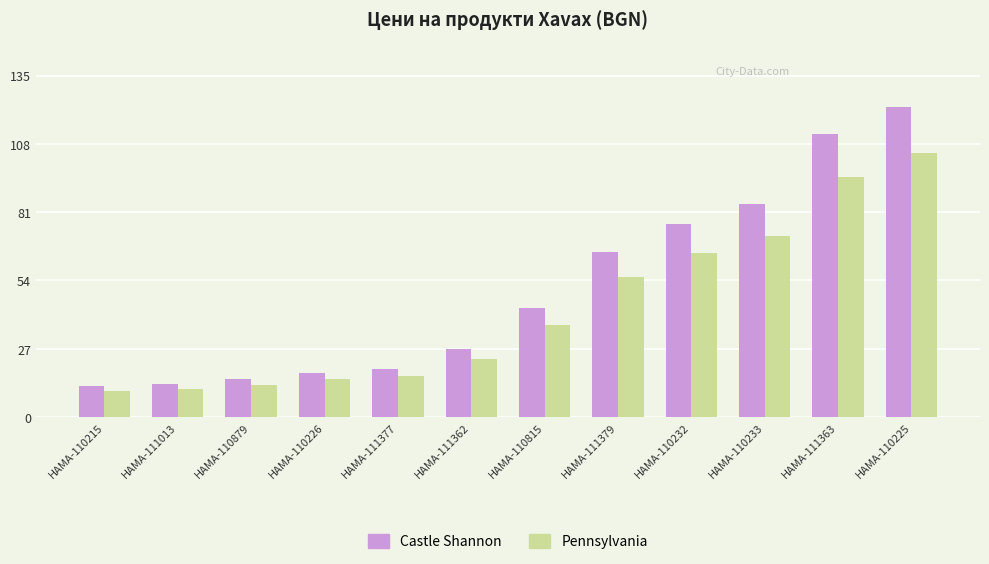

Rank the series by their average value, from highest to lowest.

Castle Shannon, Pennsylvania